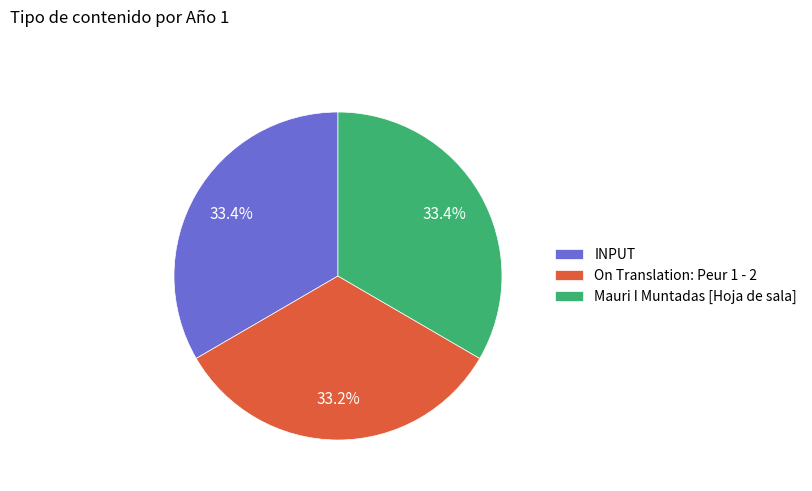

Approximately how many times larger is the value at Mauri I Muntadas [Hoja de sala] compared to INPUT?

1.0